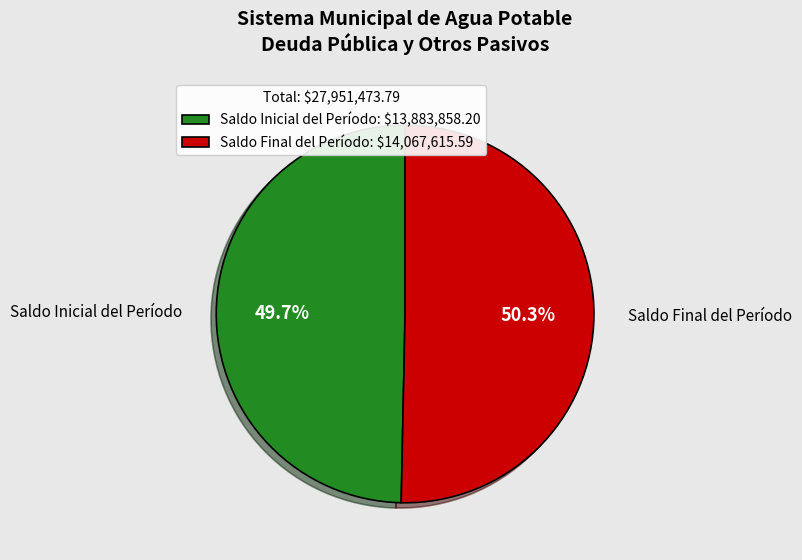

Between Saldo Inicial del Período and Saldo Final del Período, which is larger?

Saldo Final del Período